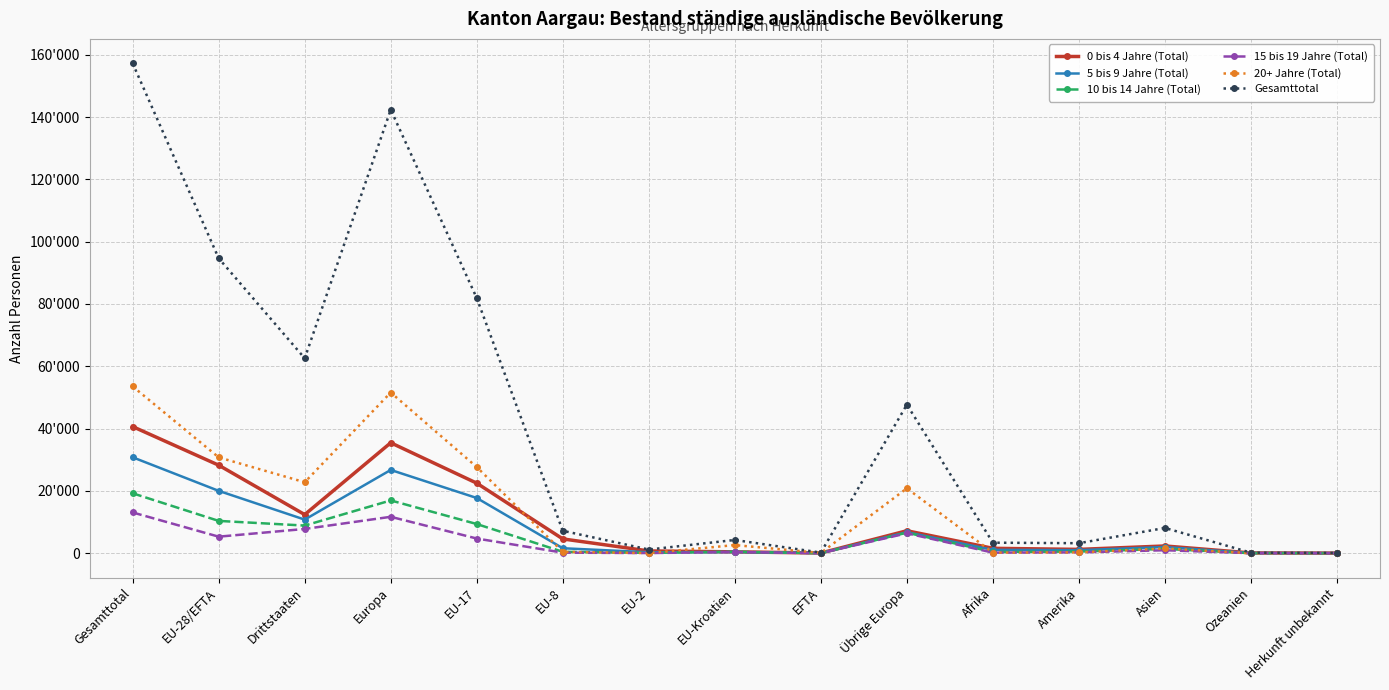

True or false: 0 bis 4 Jahre (Total) has more than 0 interior local peaks.

True